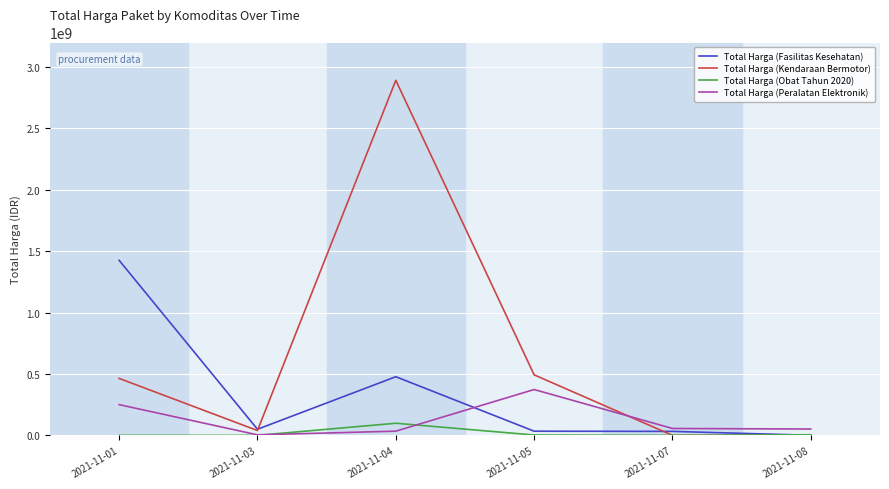

What value does the Total Harga (Fasilitas Kesehatan) series have at 2021-11-01, to the nearest 10?

1425867900